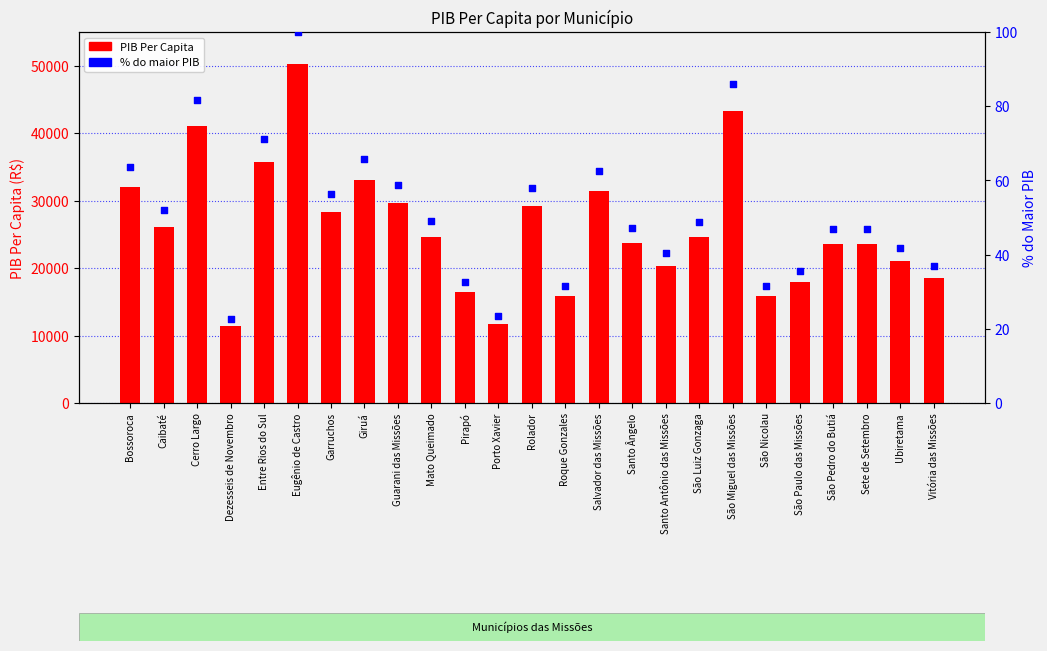

What is the total value across all series at Garruchos?

28349.7